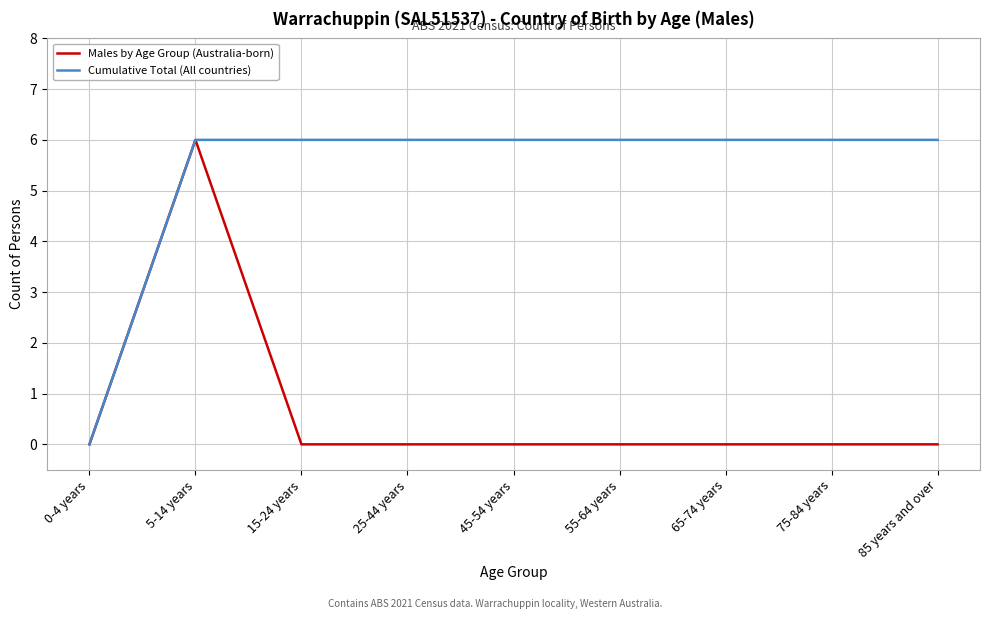

What are all the series names shown in the legend?

Males by Age Group (Australia-born), Cumulative Total (All countries)